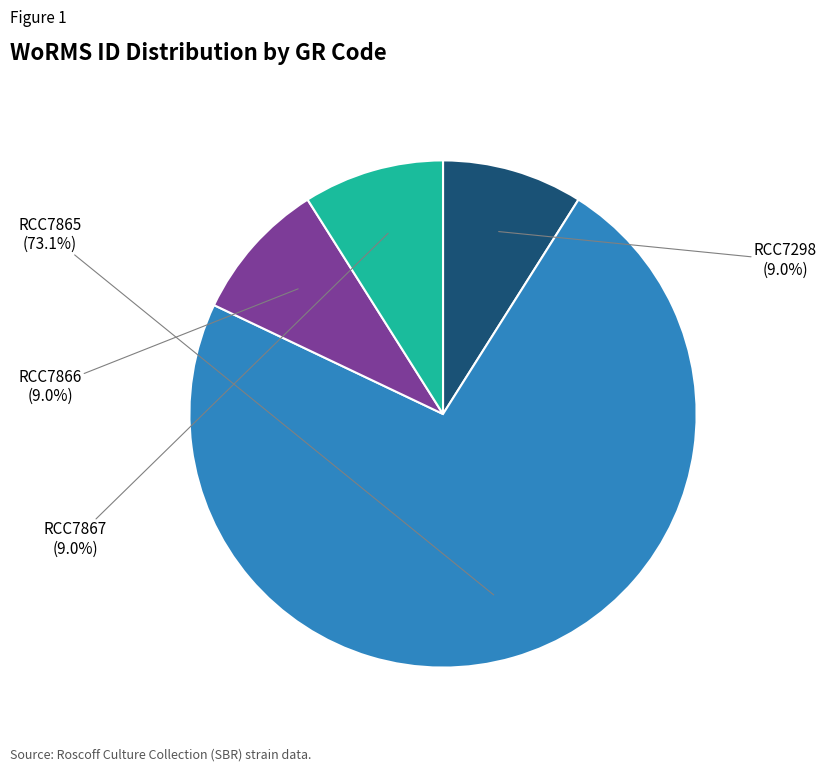

To the nearest percent, what is the difference between the largest and smallest slice percentages?

64%